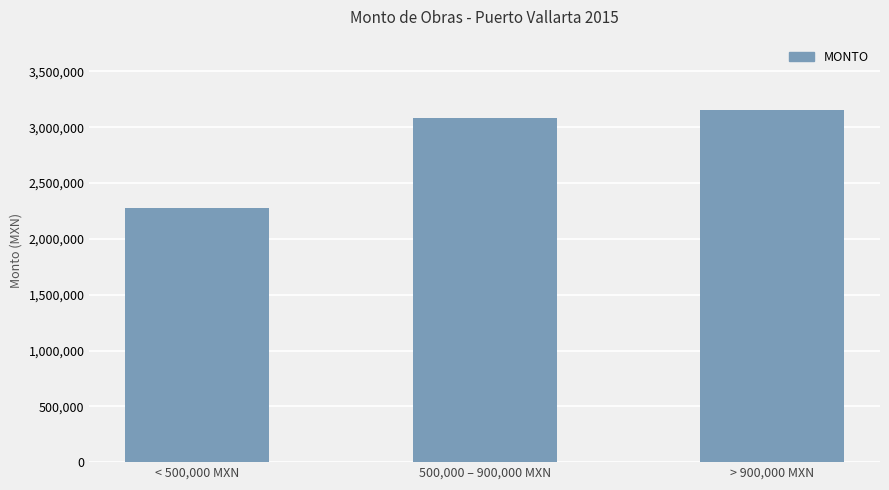

What is the ratio of the value at 500,000 – 900,000 MXN to the value at < 500,000 MXN?

1.4